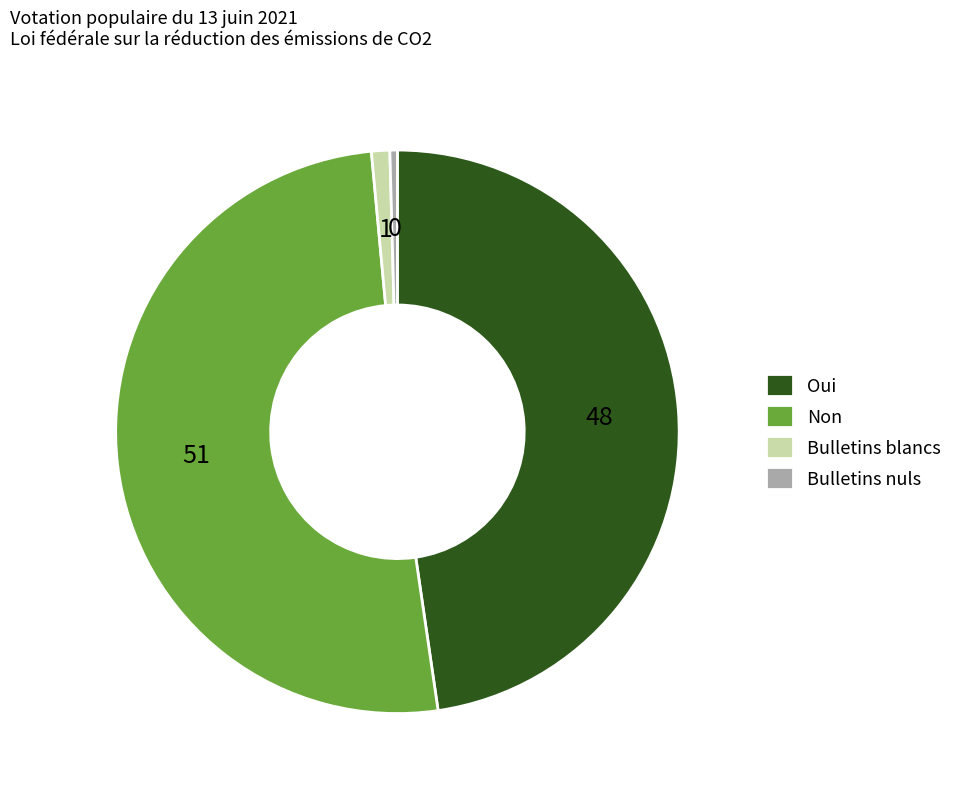

Count the number of slices in the pie.

4